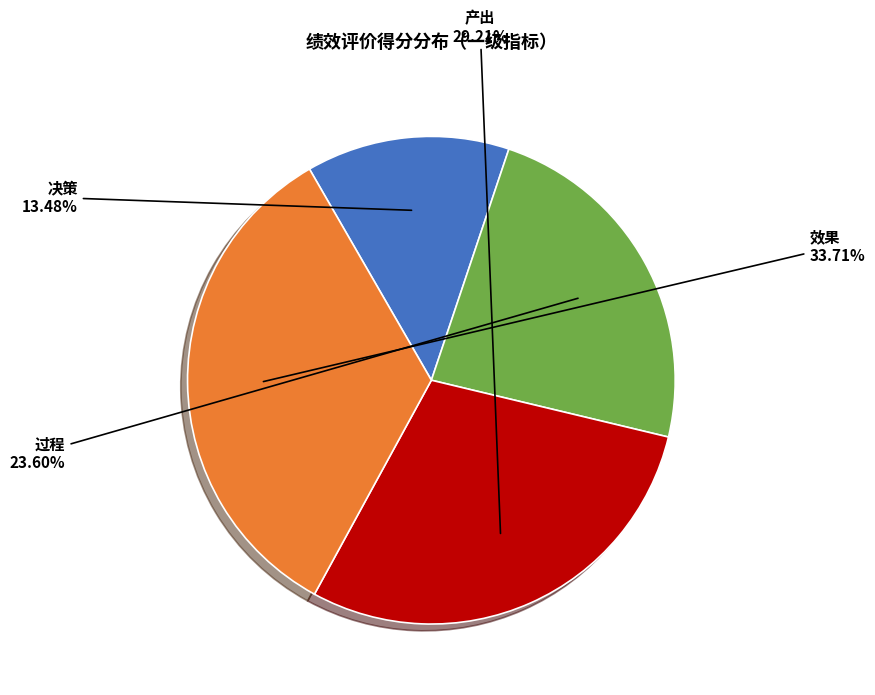

Approximately how many times larger is the value at 产出 compared to 决策?

2.2